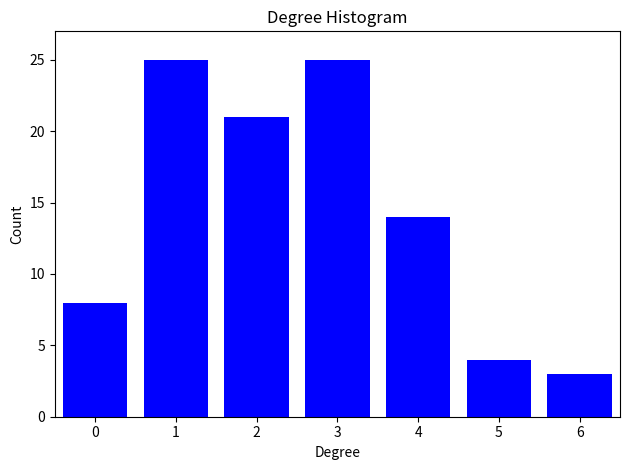

Reading left to right, transcribe all the data shown in this chart.

0=8	1=25	2=21	3=25	4=14	5=4	6=3